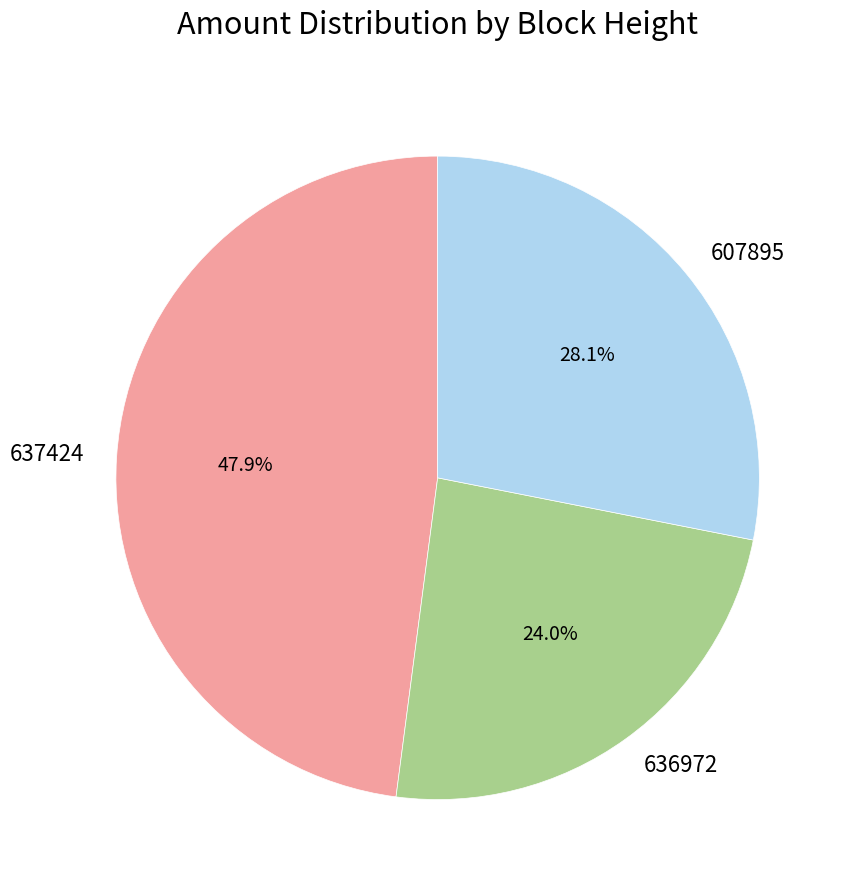

To the nearest percent, what portion does 607895 represent?

28%